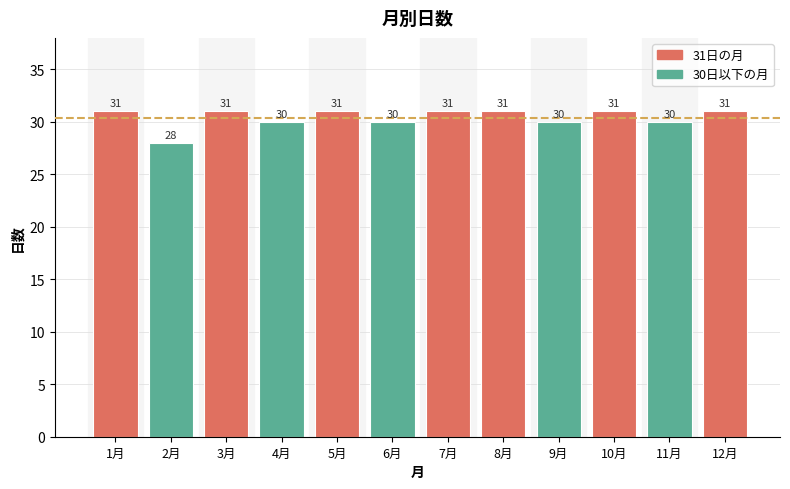

The value at 10月 is 10. True or false?

False